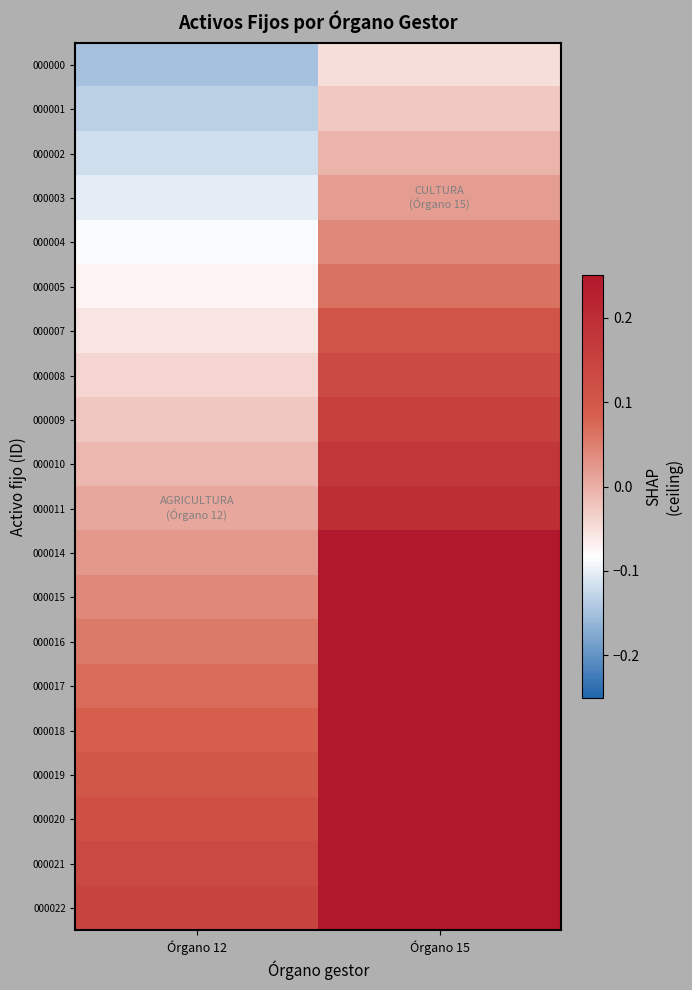

At which label does 000003 reach its minimum?

Órgano 12